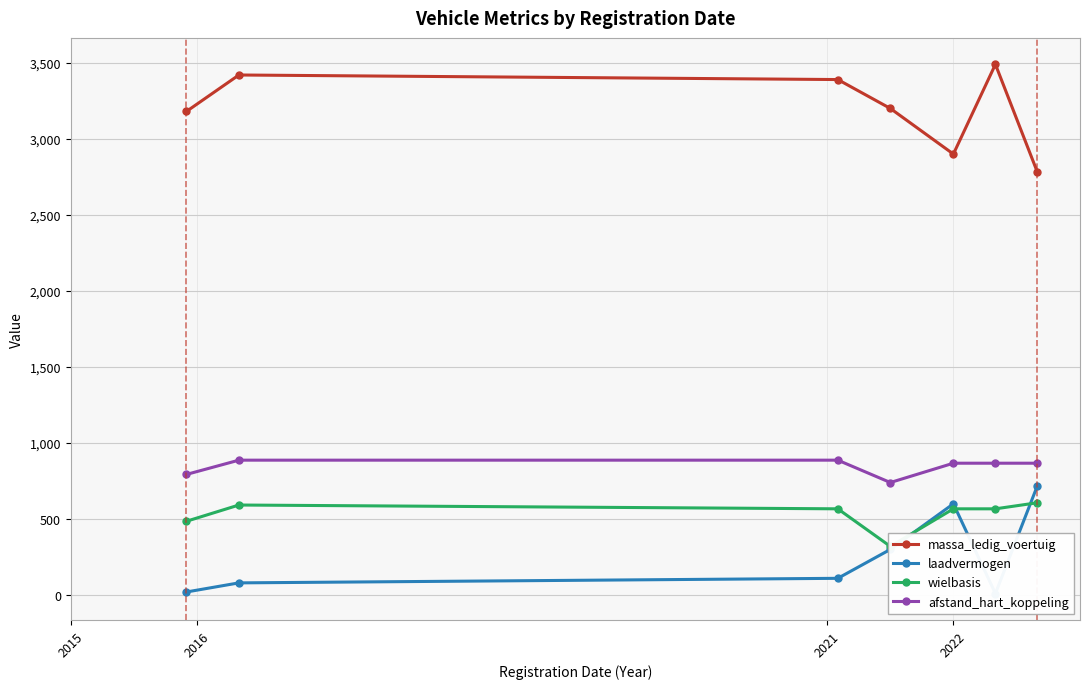

What is the highest value of the massa_ledig_voertuig series?

3490